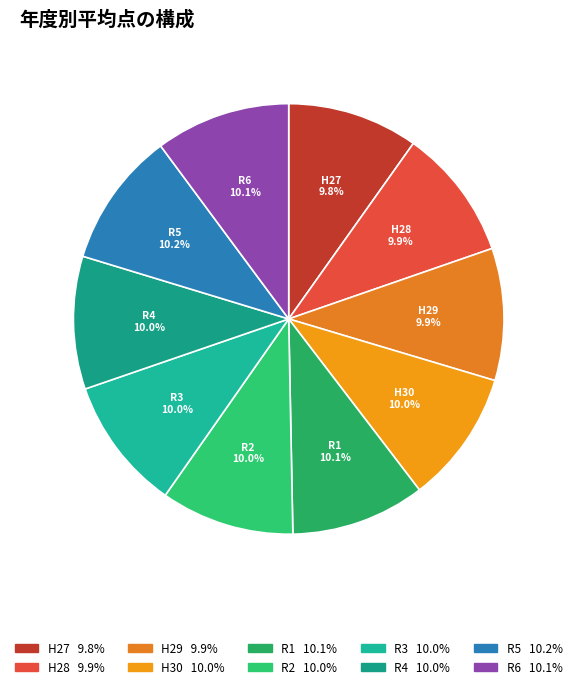

Approximately how many times larger is the value at R1 compared to R5?

1.0